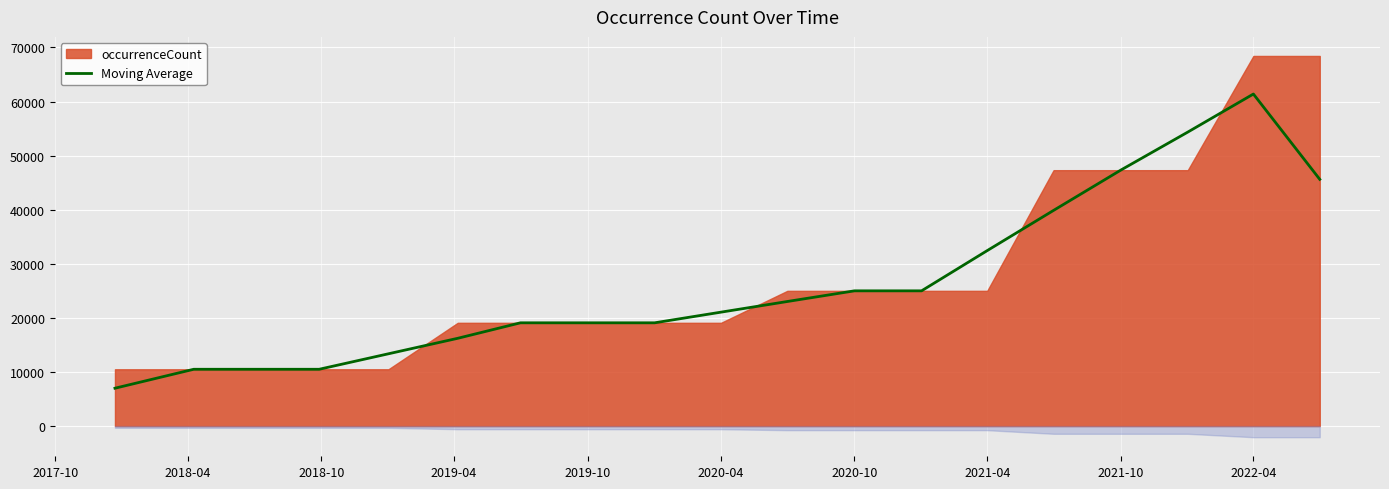

How many data points does each series have?

19